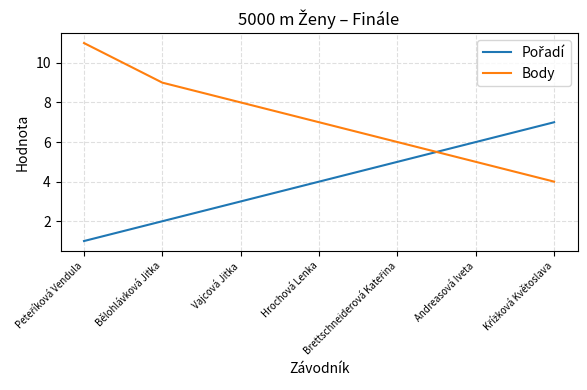

What is the approximate value of Body at Vajcová Jitka?

8